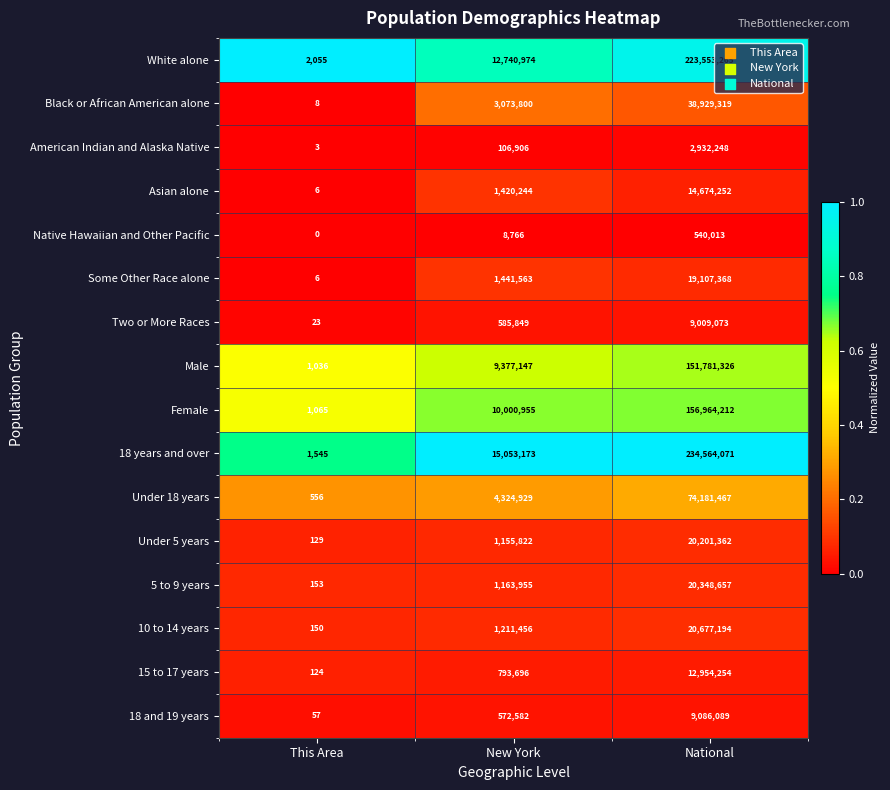

Is it true that Female equals 1065 at This Area?

True